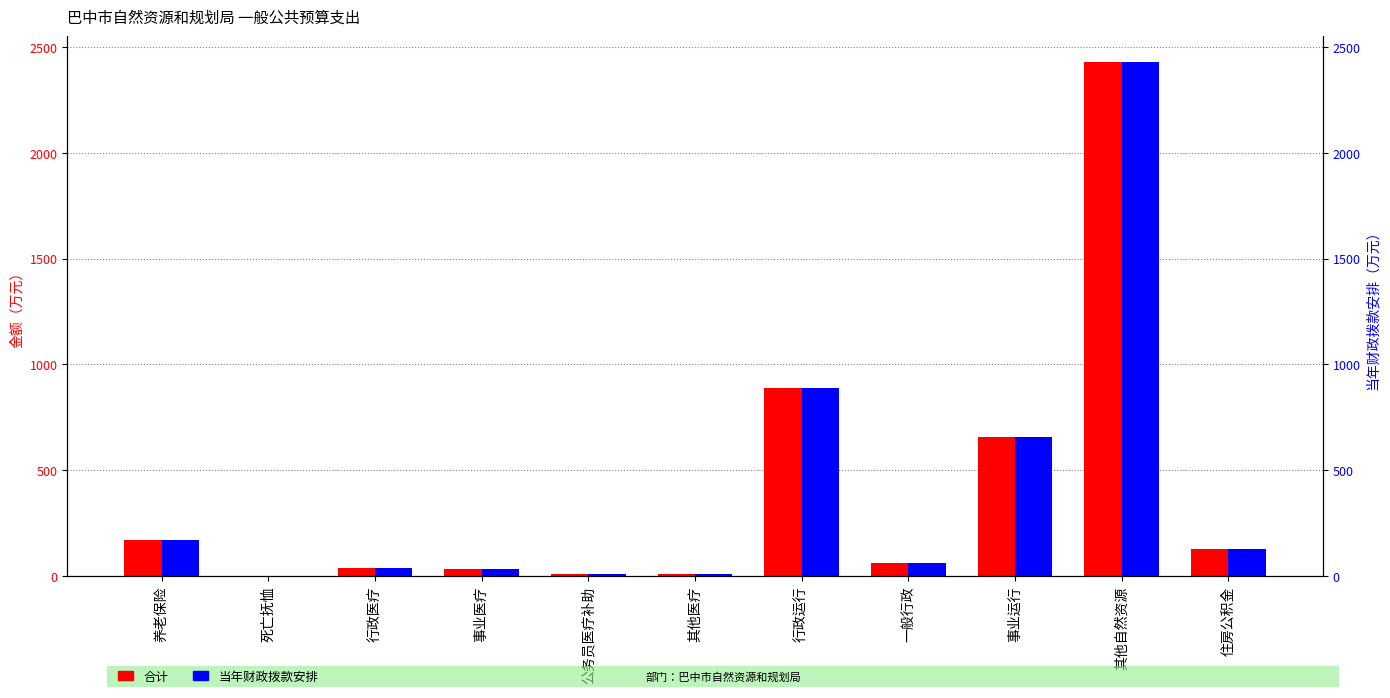

At which label does 当年财政拨款安排 first exceed 63?

养老保险